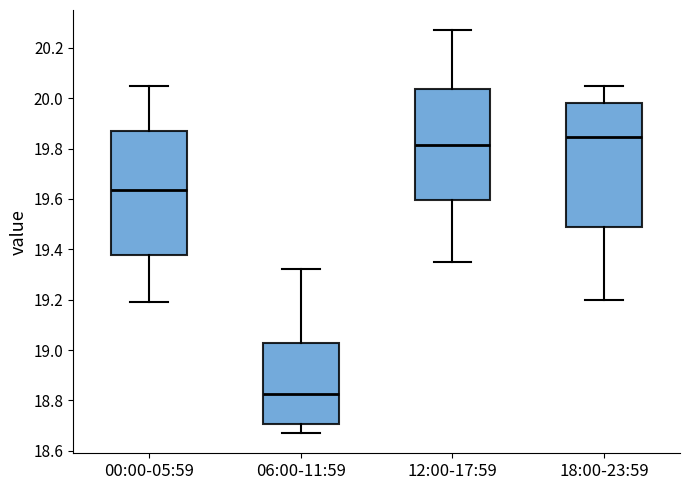

Reading left to right, read every box against the y-axis: the position of its median line, the range the box covers, and the ends of its whiskers. The values are not printed on the chart, so give them approximately, as read against the axis.

00:00-05:59: median 19.64, box 19.38 to 19.88, whiskers 19.20 to 20.06
06:00-11:59: median 18.82, box 18.70 to 19.02, whiskers 18.68 to 19.32
12:00-17:59: median 19.82, box 19.60 to 20.04, whiskers 19.36 to 20.28
18:00-23:59: median 19.84, box 19.48 to 19.98, whiskers 19.20 to 20.06